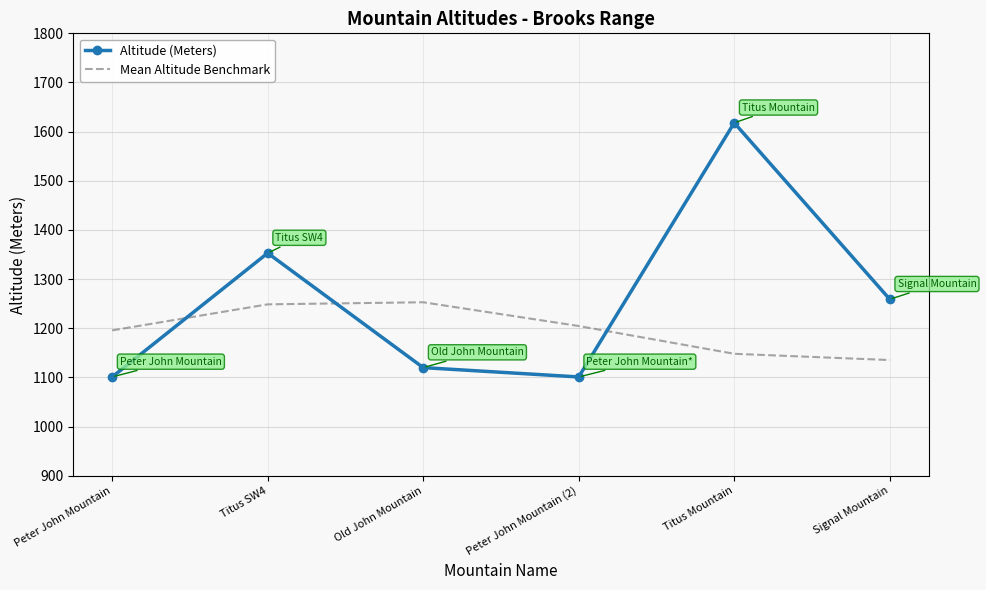

Which series has the largest total across all categories?

Altitude (Meters)